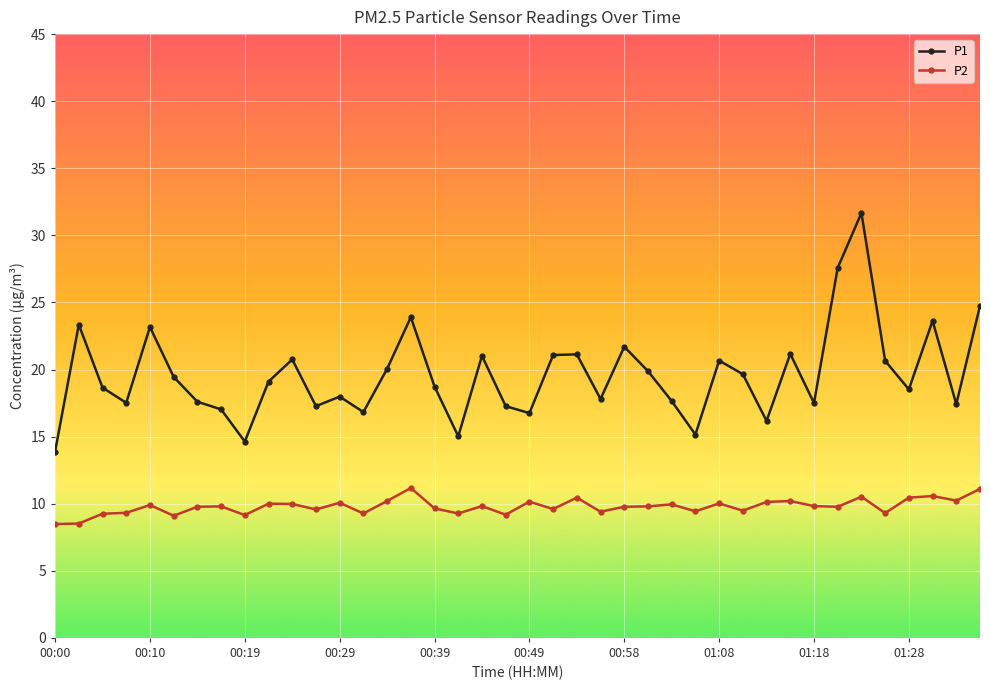

What is the average value of the P2 series?

9.8